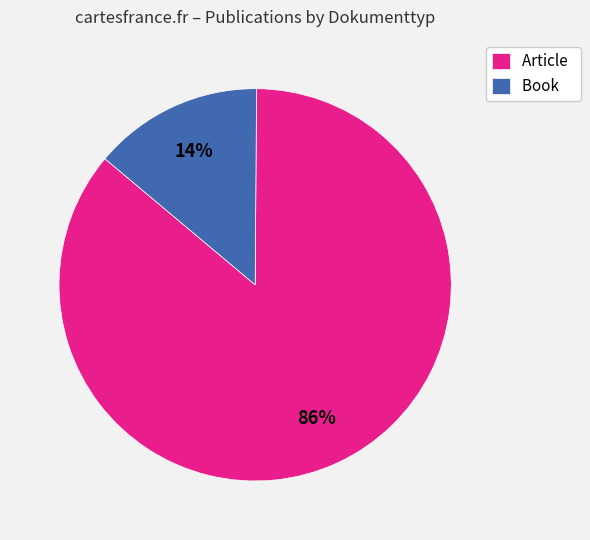

How many slices are in this pie chart?

2